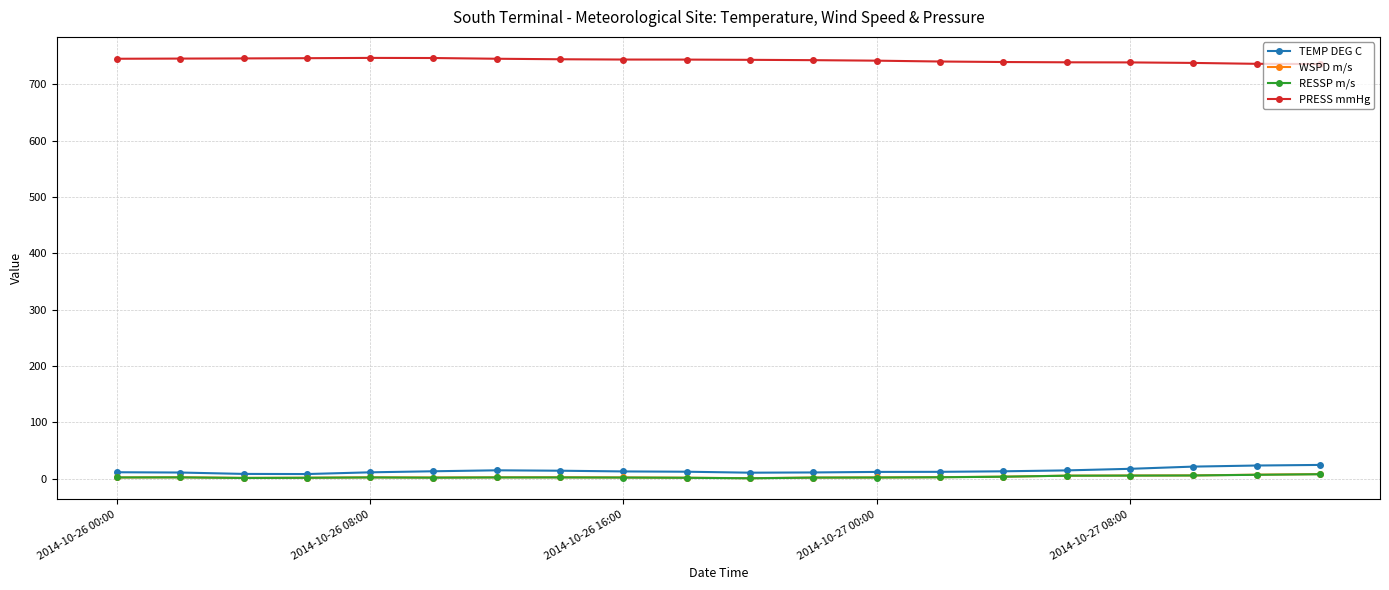

How many lines are shown in the chart?

4